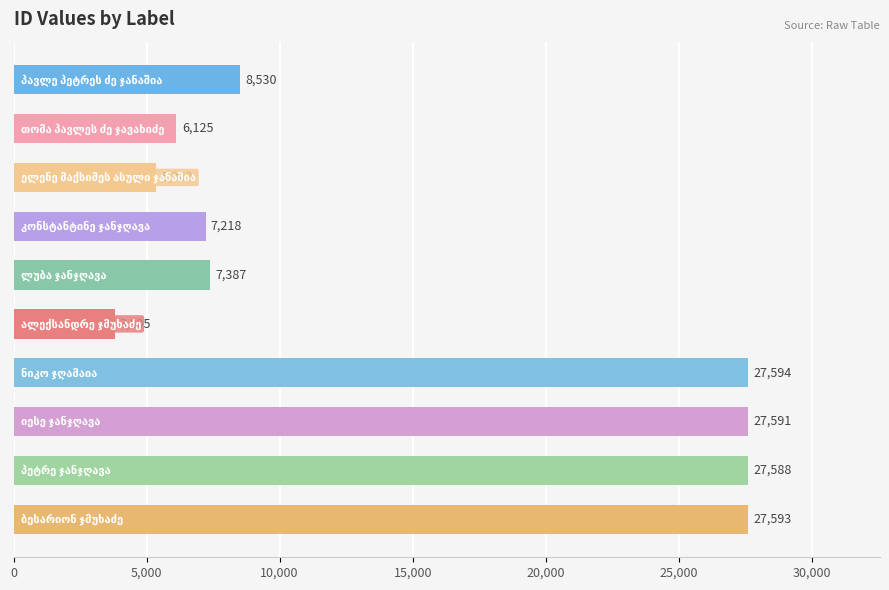

How many data points are less than 8530?

5